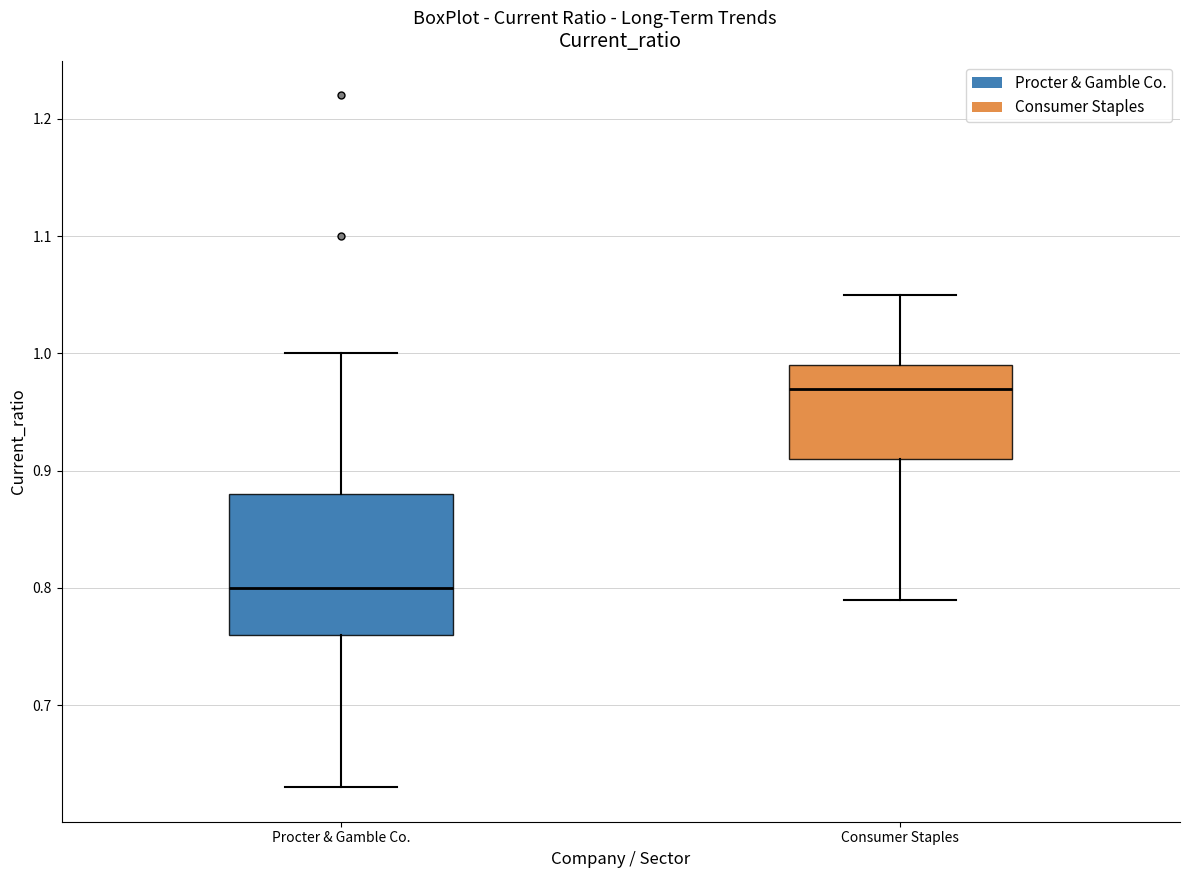

Reading left to right, read every box against the y-axis: the position of its median line, the range the box covers, and the ends of its whiskers. The values are not printed on the chart, so give them approximately, as read against the axis.

Procter & Gamble Co.: median 0.80, box 0.76 to 0.88, whiskers 0.63 to 1.00
Consumer Staples: median 0.97, box 0.91 to 0.99, whiskers 0.79 to 1.05